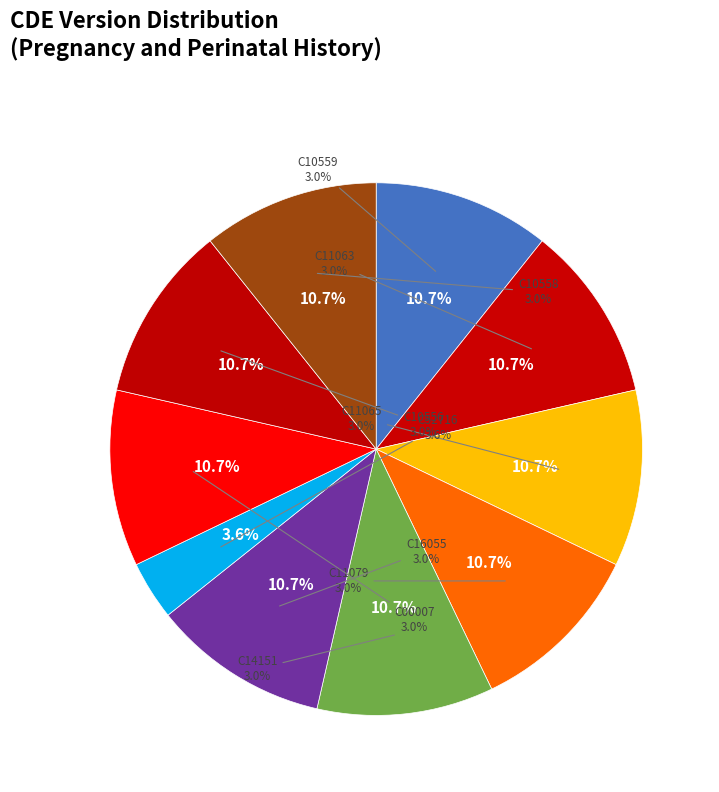

Does any single category account for the majority?

No